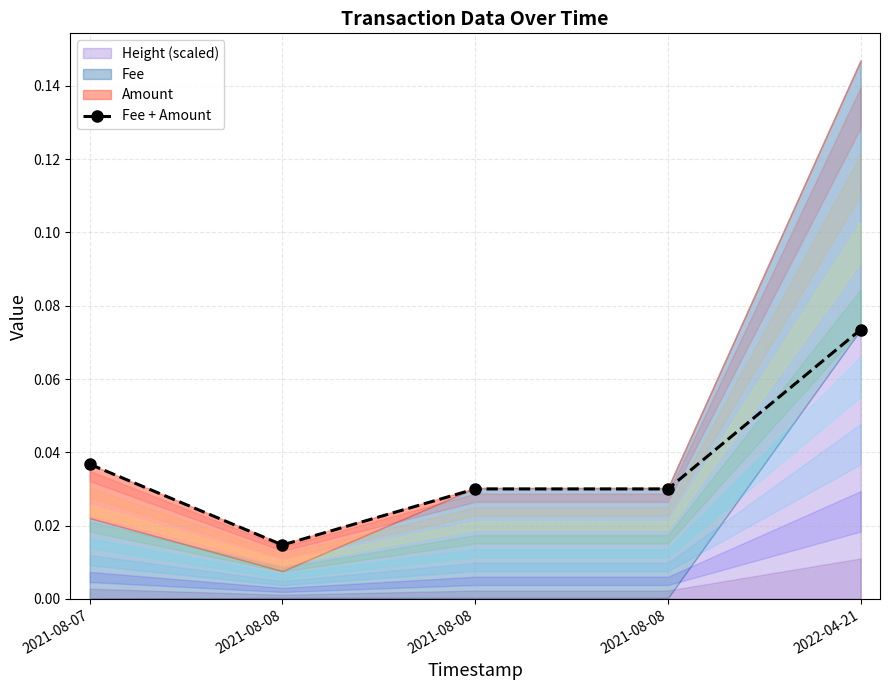

What is the label of the 4th point from the left?

2021-08-08